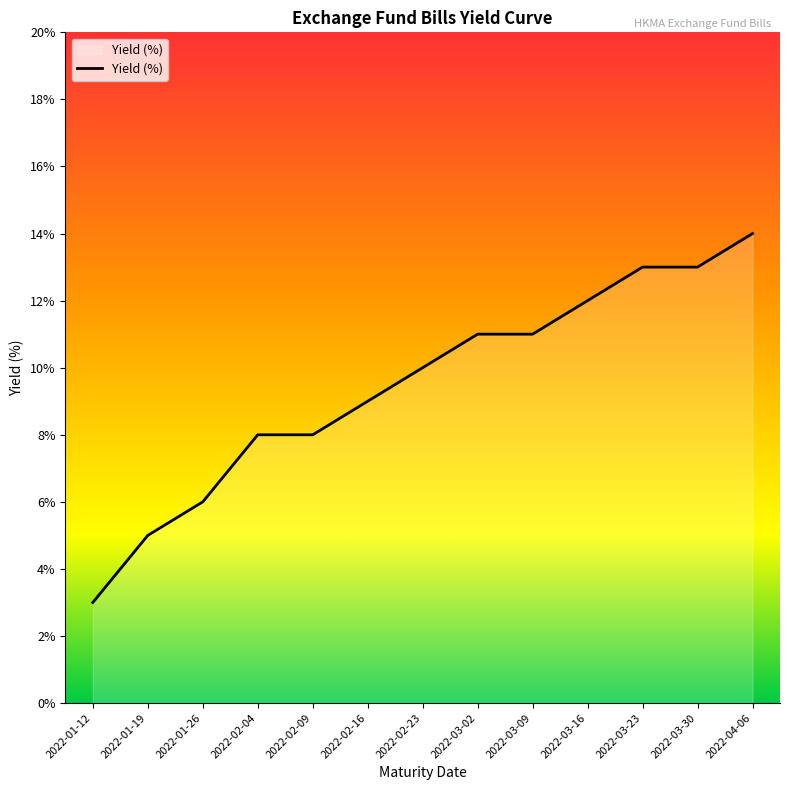

What is the label of the 10th point from the left?

2022-03-16